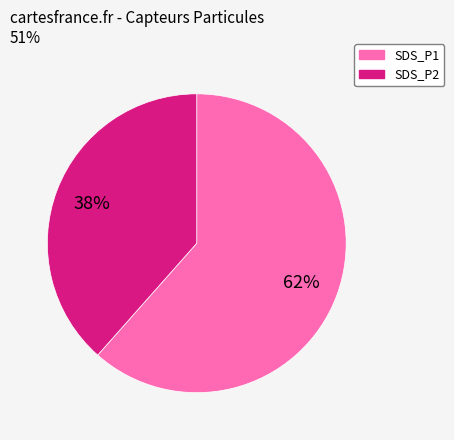

To the nearest percent, what is the average slice percentage?

50%